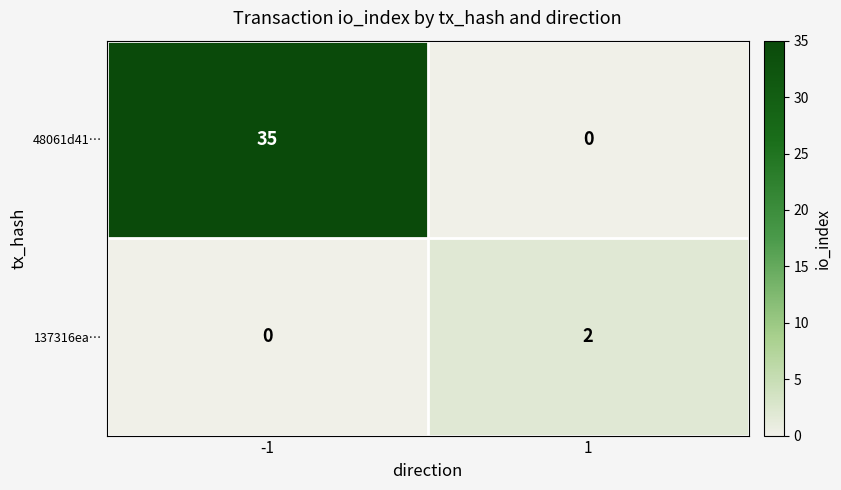

What is the greatest value displayed?

35